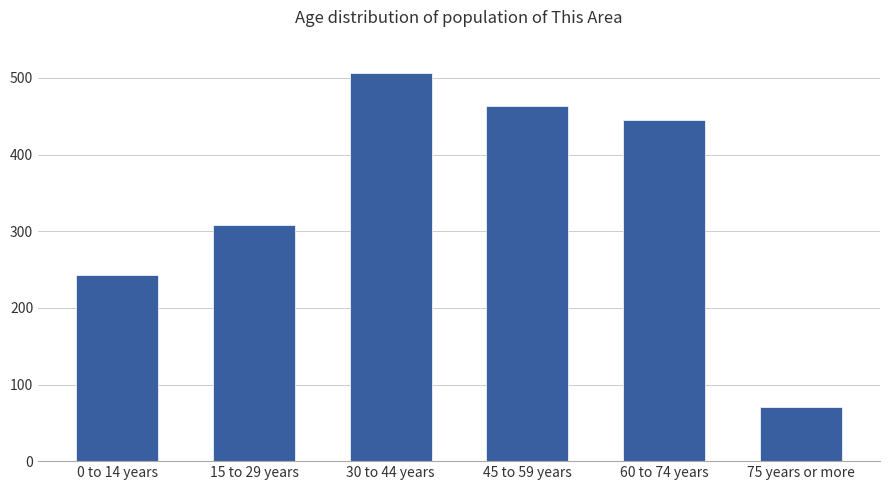

Reading right to left, list all the values displayed in this chart.

71	445	463	507	308	243